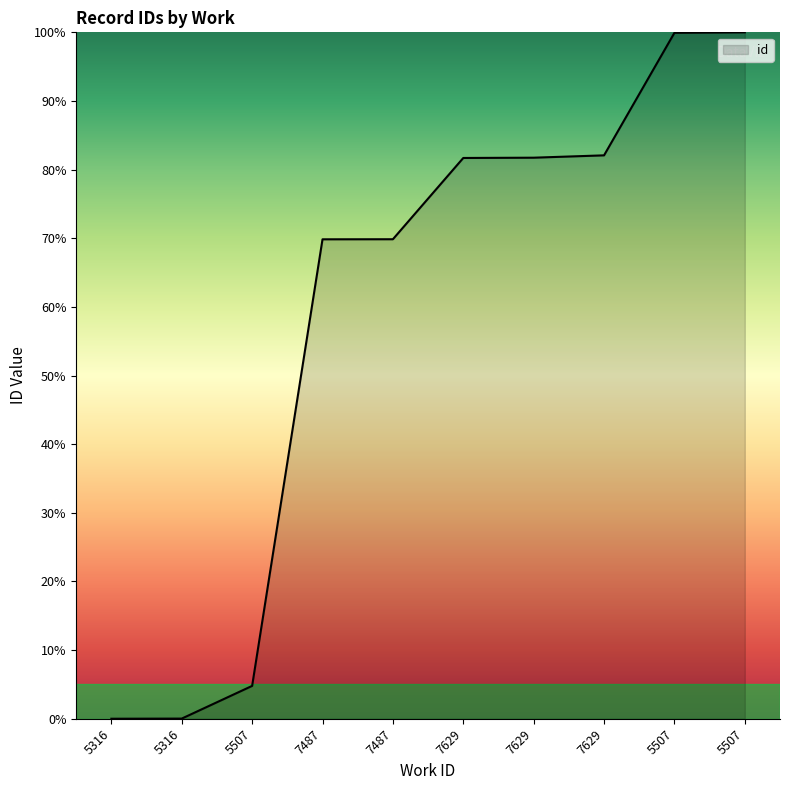

Rank the categories by value from lowest to highest.

5316, 5316, 5507, 7487, 7487, 7629, 7629, 7629, 5507, 5507